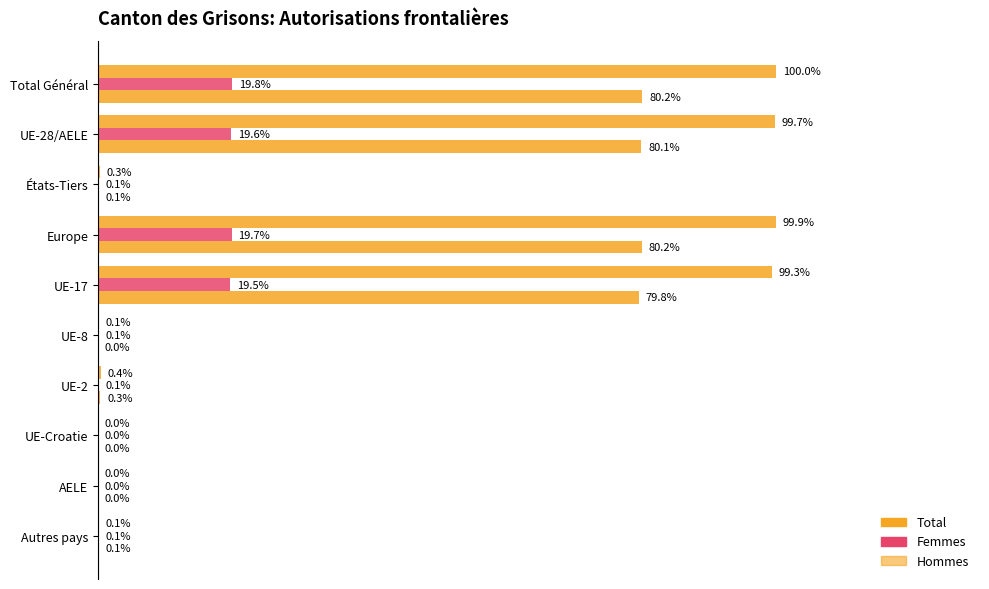

How many bars are there in each group?

3